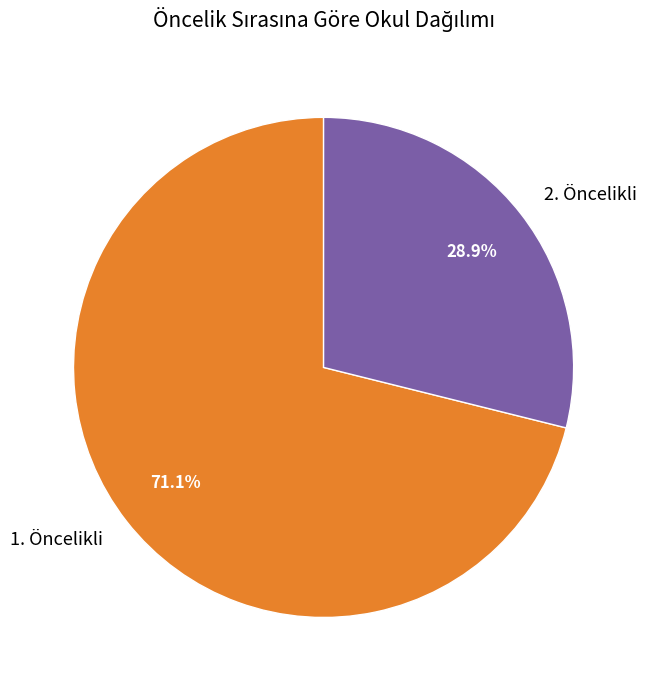

To the nearest percent, what portion does 1. Öncelikli represent?

71%